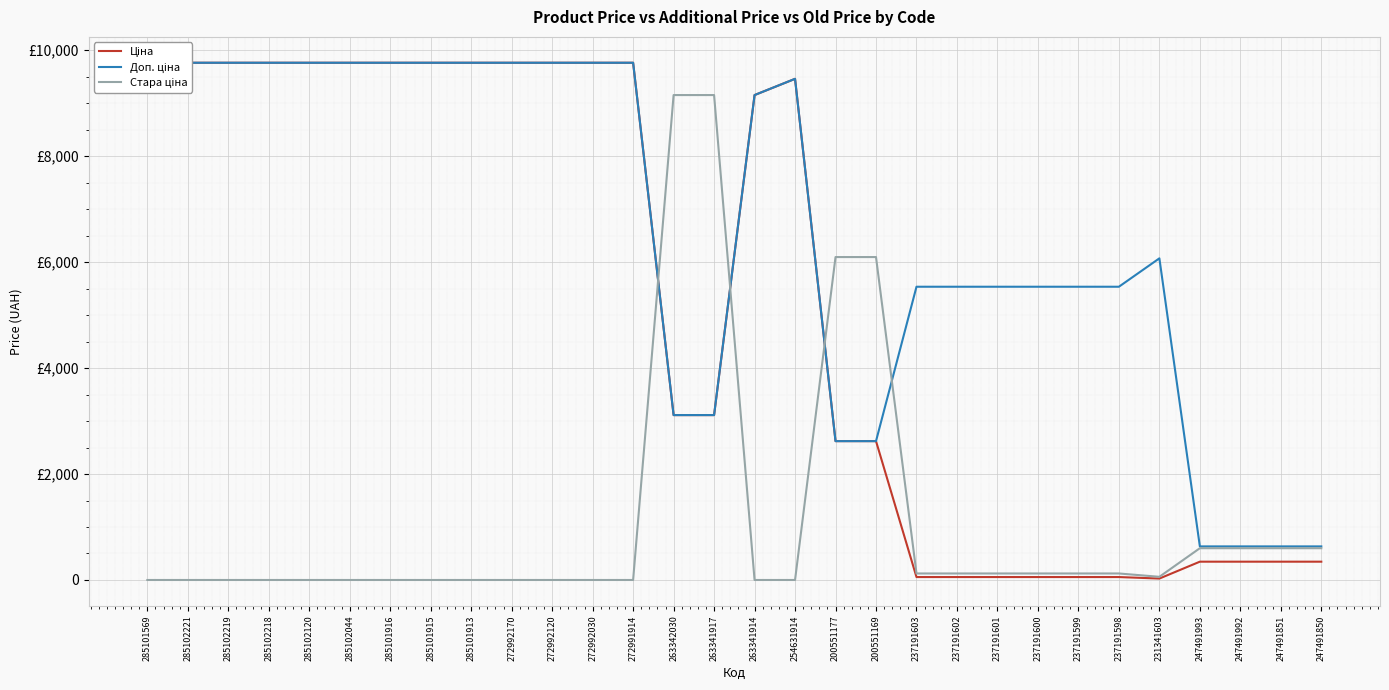

Reading right to left, list all the values displayed in this chart.

Ціна: 345.6	345.6	345.6	345.6	27.0	55.4	55.4	55.4	55.4	55.4	55.4	2621.3	2621.3	9460.9	9154.5	3112.5	3112.5	9764.4	9764.4	9764.4	9764.4	9764.4	9764.4	9764.4	9764.4	9764.4	9764.4	9764.4	9764.4	9764.4
Доп. ціна: 634.0	634.0	634.0	634.0	6072.0	5536.0	5536.0	5536.0	5536.0	5536.0	5536.0	2621.0	2621.0	9460.9	9154.5	3113.0	3113.0	9764.4	9764.4	9764.4	9764.4	9764.4	9764.4	9764.4	9764.4	9764.4	9764.4	9764.4	9764.4	9764.4
Стара ціна: 599.9	599.9	599.9	599.9	60.0	123.0	123.0	123.0	123.0	123.0	123.0	6096.2	6096.2	0.0	0.0	9154.5	9154.5	0.0	0.0	0.0	0.0	0.0	0.0	0.0	0.0	0.0	0.0	0.0	0.0	0.0